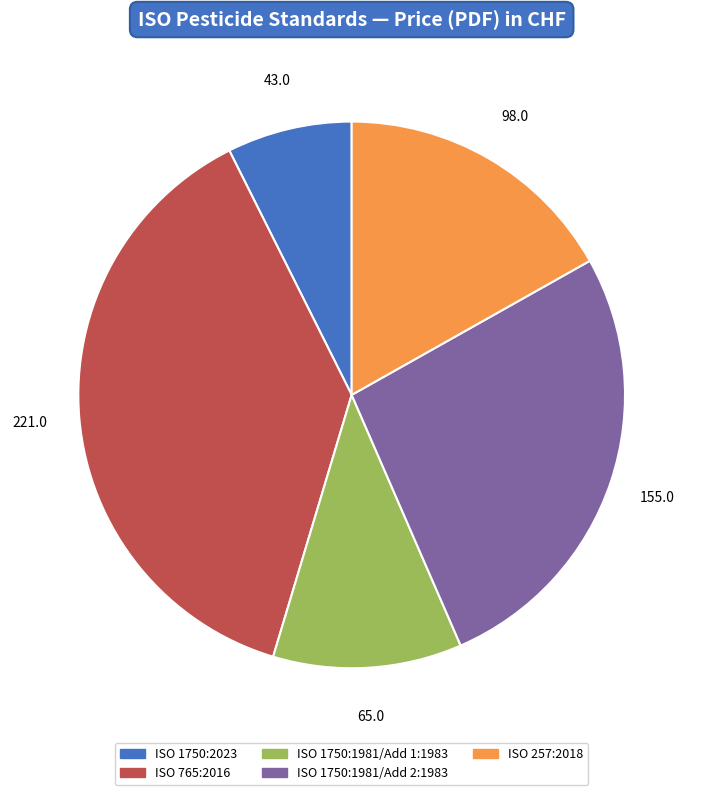

Combined, do ISO 1750:2023 and ISO 257:2018 account for over 50%?

No